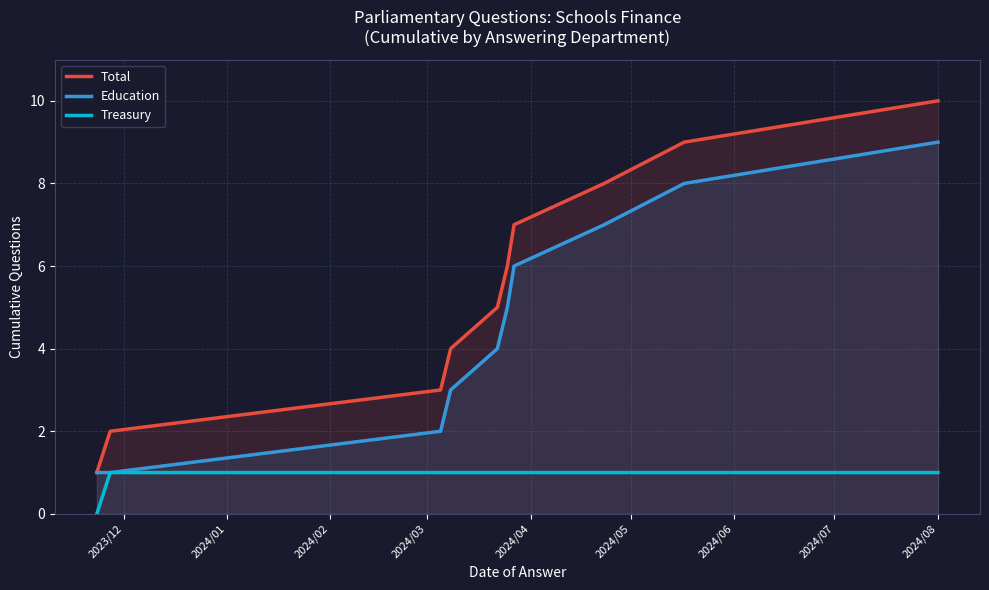

Which series has the widest spread of values?

Total